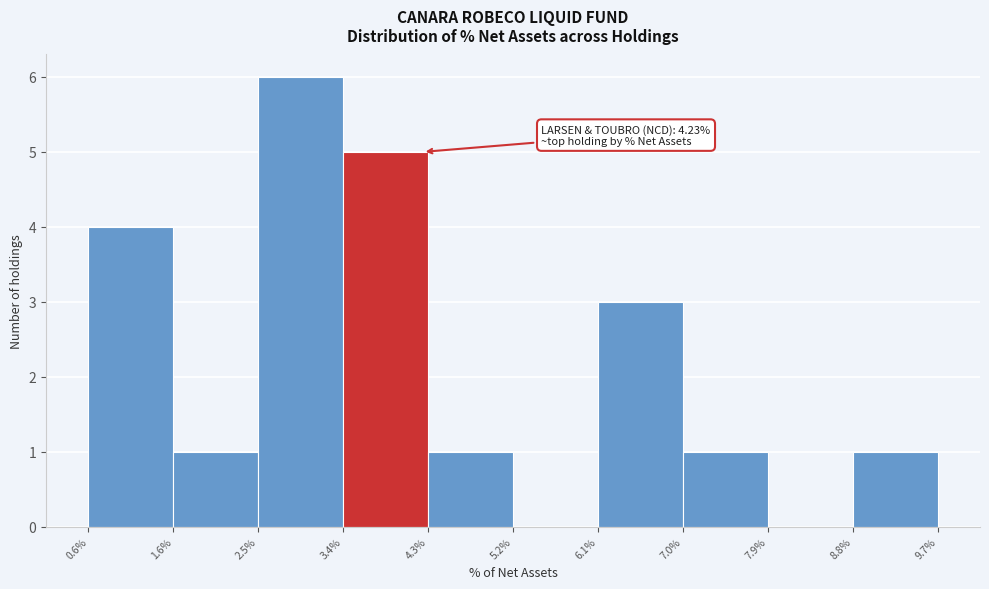

Over which range of the x-axis is the bar tallest?

2.5% to 3.4%